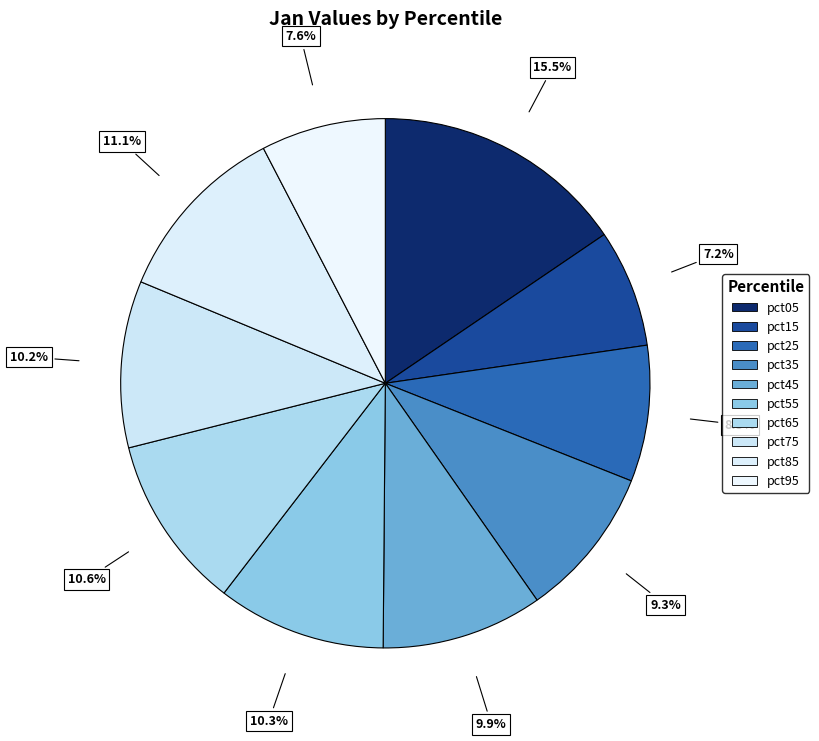

How much of the chart is everything except pct75?

89.8%